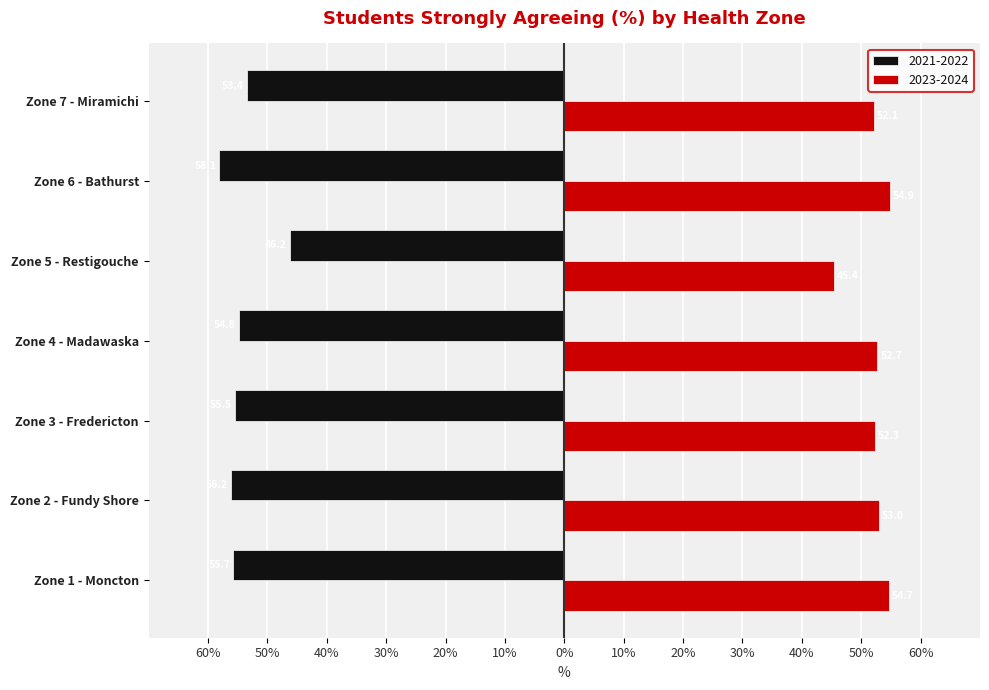

What are all the series names shown in the legend?

2021-2022, 2023-2024